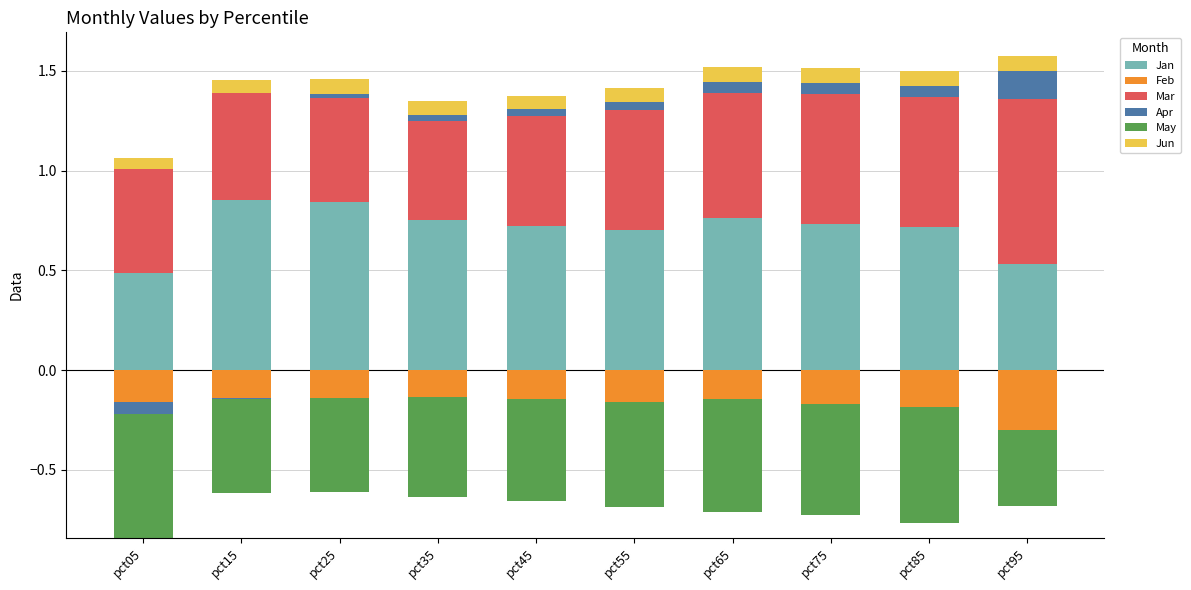

What are all the series names shown in the legend?

Jan, Feb, Mar, Apr, May, Jun